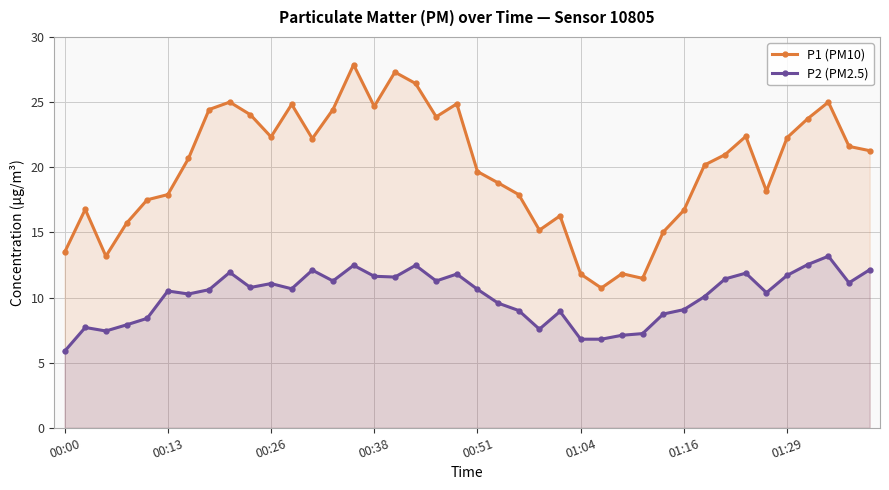

Rank the series by their average value, from lowest to highest.

P2 (PM2.5), P1 (PM10)